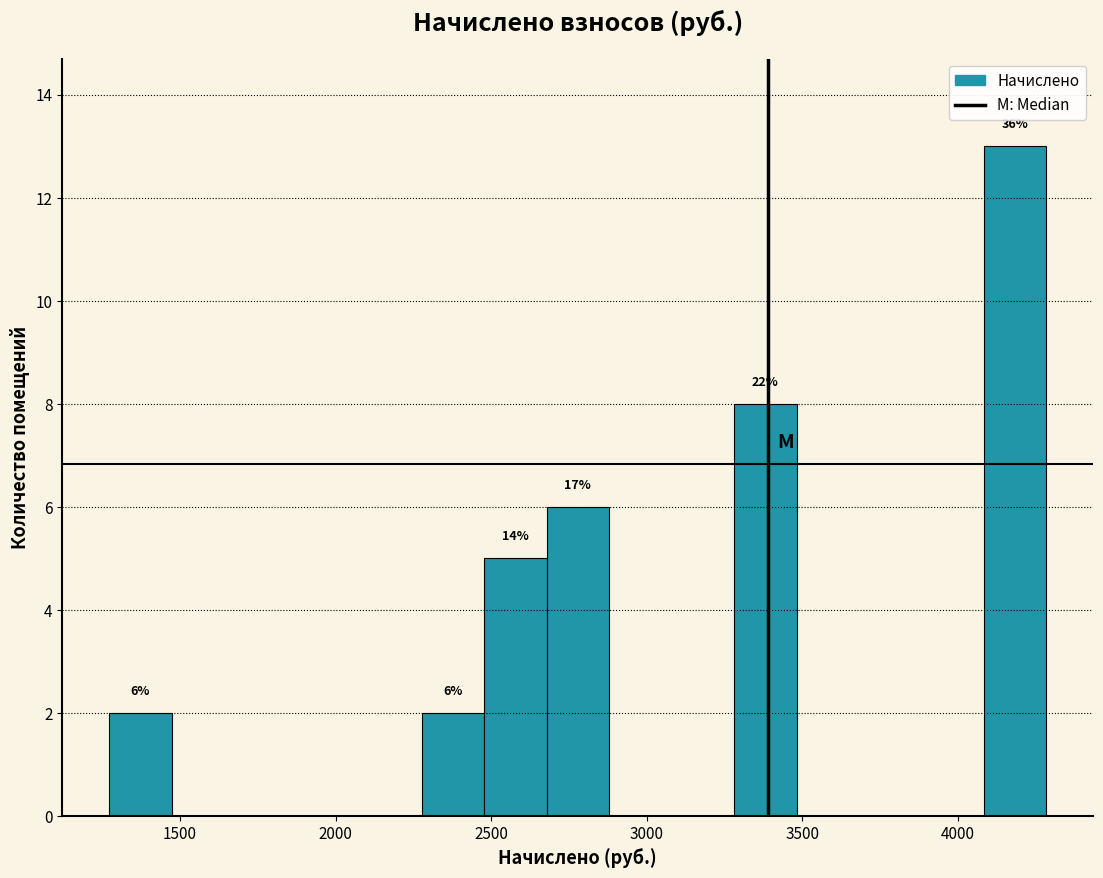

Which range on the x-axis has the tallest bar?

4100 to 4300